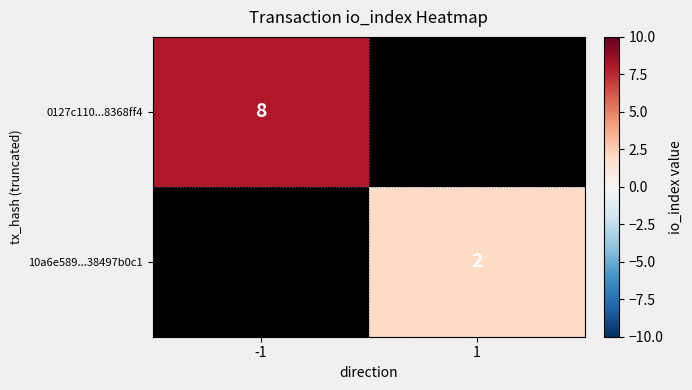

The 10a6e589...38497b0c1 series shows 3 at 1. True or false?

False